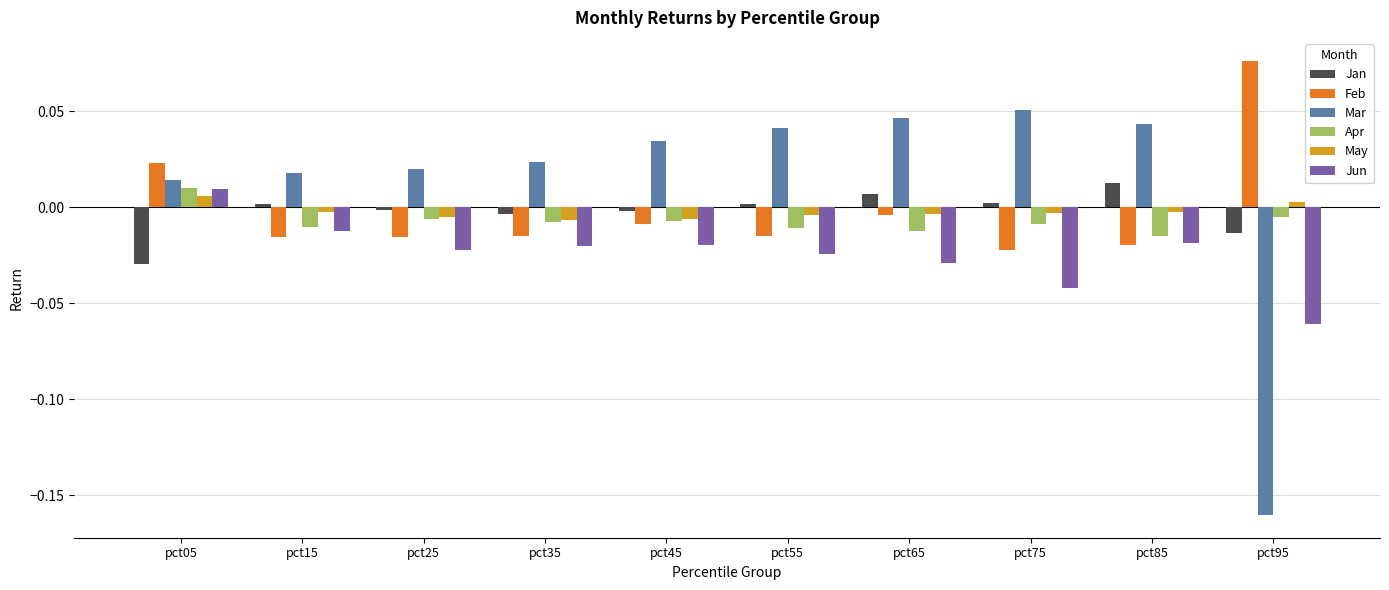

How many values in the Jun series are below 0?

9